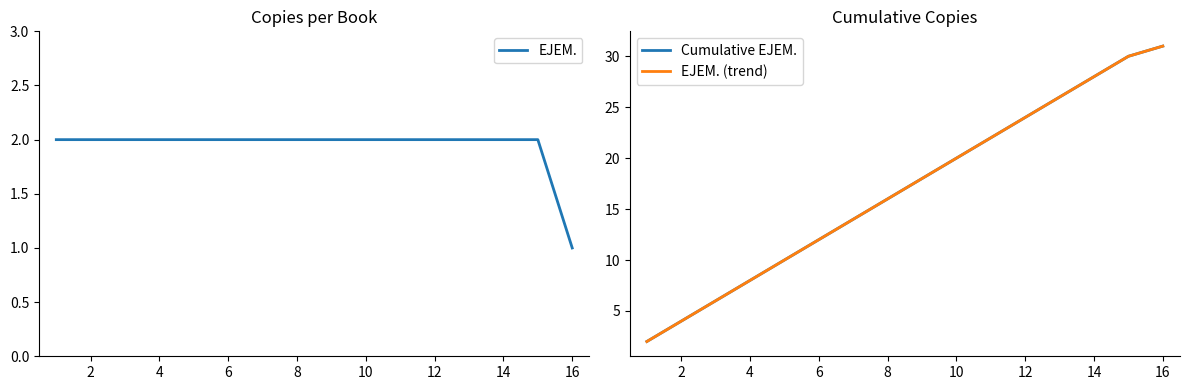

Reading right to left, list all the values displayed in this chart.

EJEM.: 1	2	2	2	2	2	2	2	2	2	2	2	2	2	2	2
Cumulative EJEM.: 31	30	28	26	24	22	20	18	16	14	12	10	8	6	4	2
EJEM. (trend): 31	30	28	26	24	22	20	18	16	14	12	10	8	6	4	2